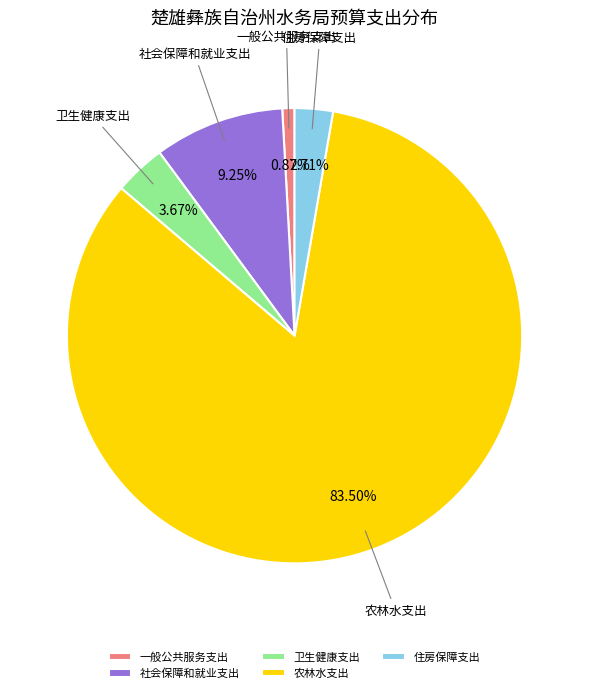

Count the number of slices in the pie.

5